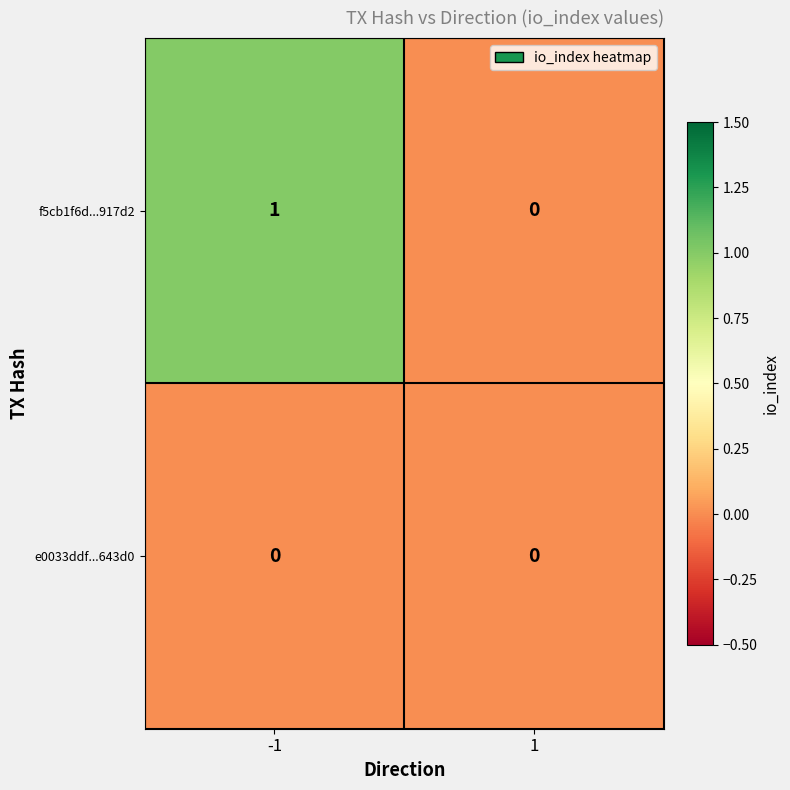

Reading right to left, list all the values displayed in this chart.

f5cb1f6d...917d2: 0	1
e0033ddf...643d0: 0	0